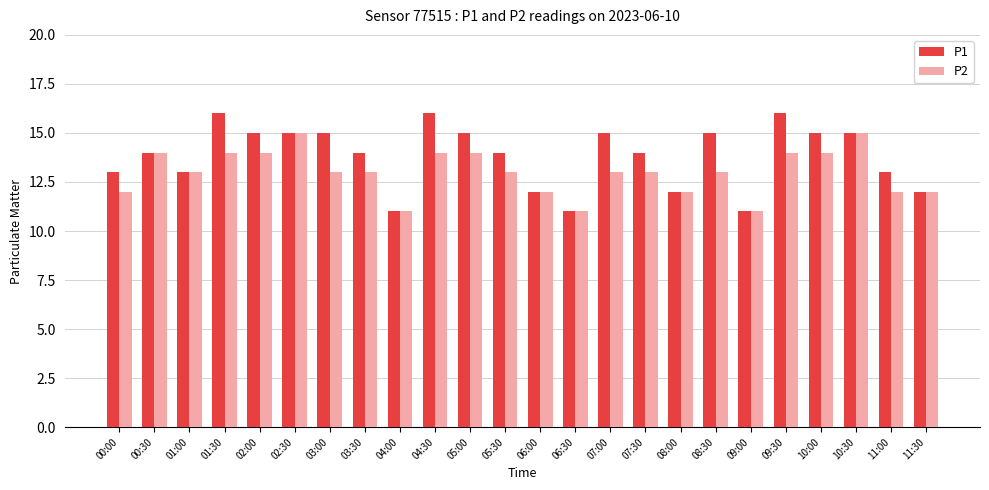

What is the difference between the second highest and minimum values in the P2 series?

4